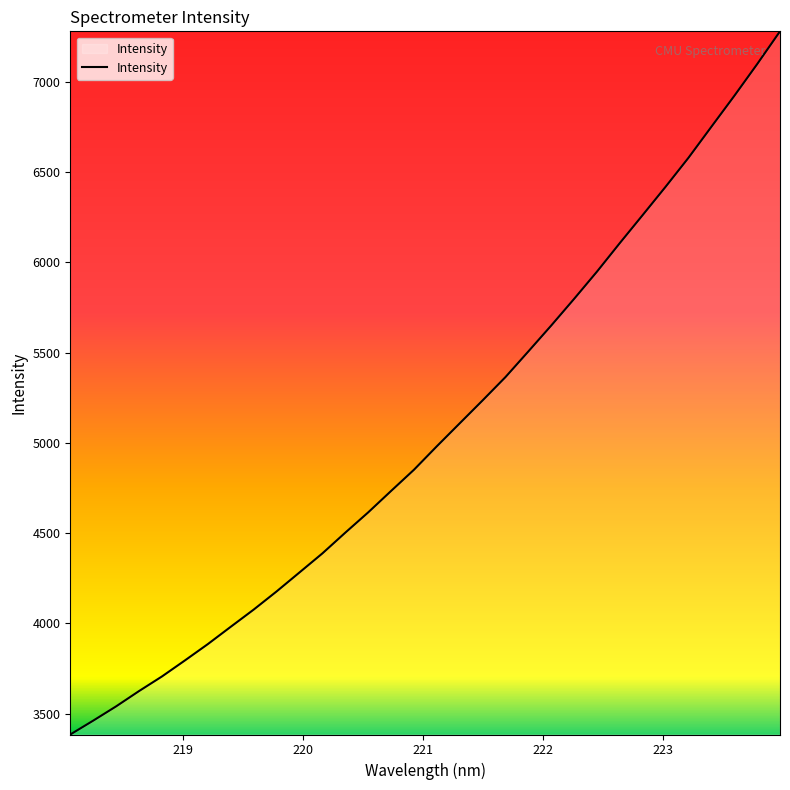

What is the greatest value displayed?

7279.4